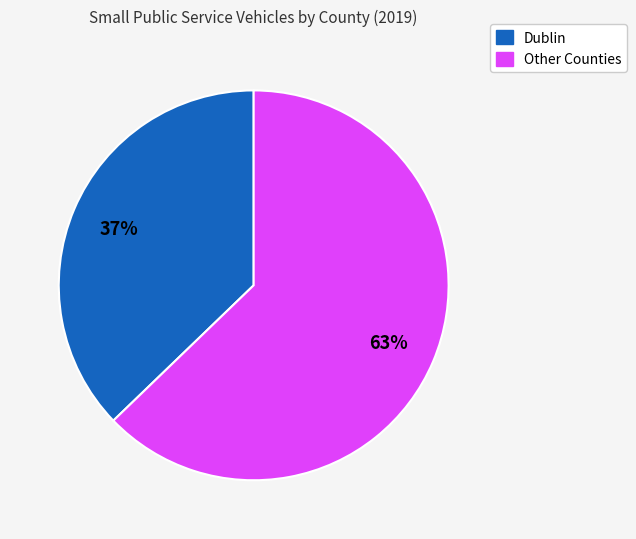

Does any single category account for the majority?

Yes